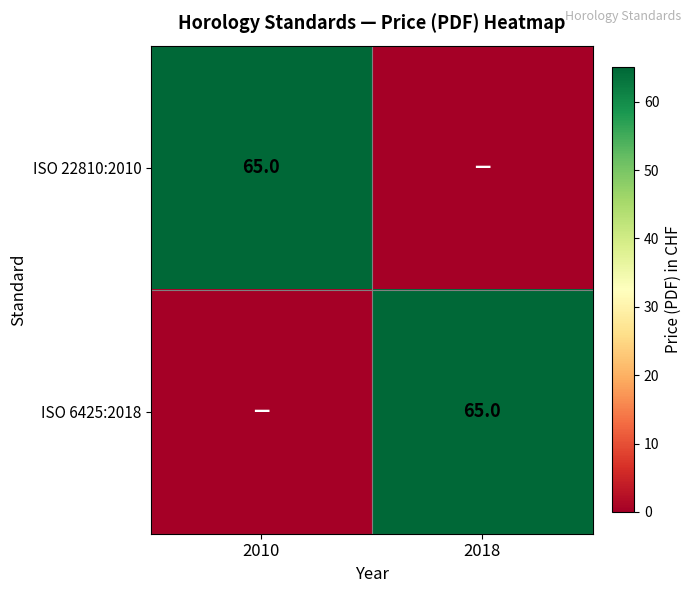

True or false: ISO 22810:2010 has a value of 65 at 2010.

True